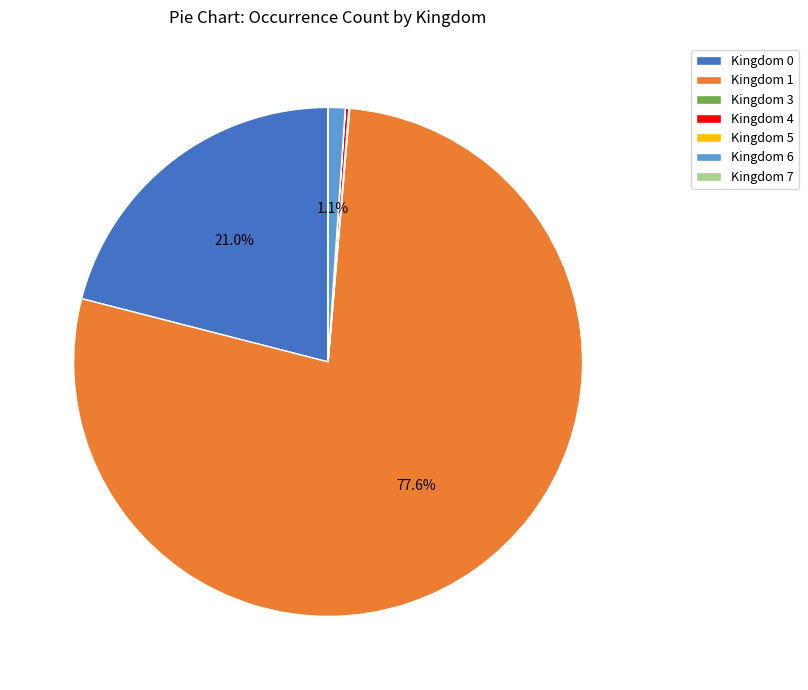

How much of the chart is everything except Kingdom 0?

79.0%